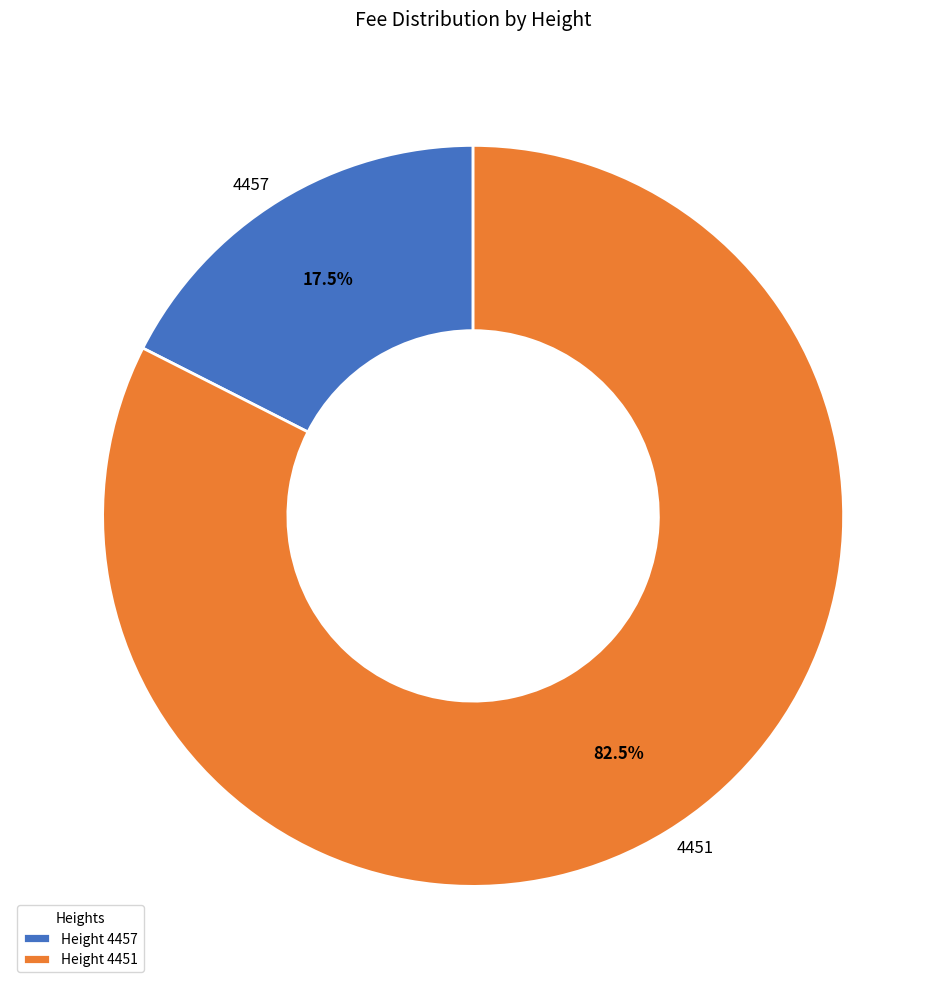

How many segments does this pie chart have?

2